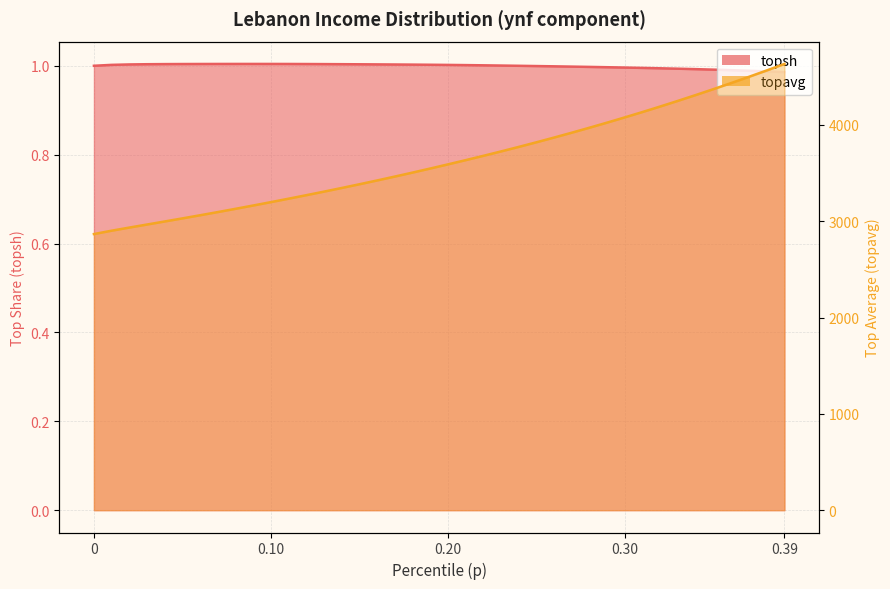

The topsh series shows 1.0 at 0.32. True or false?

True